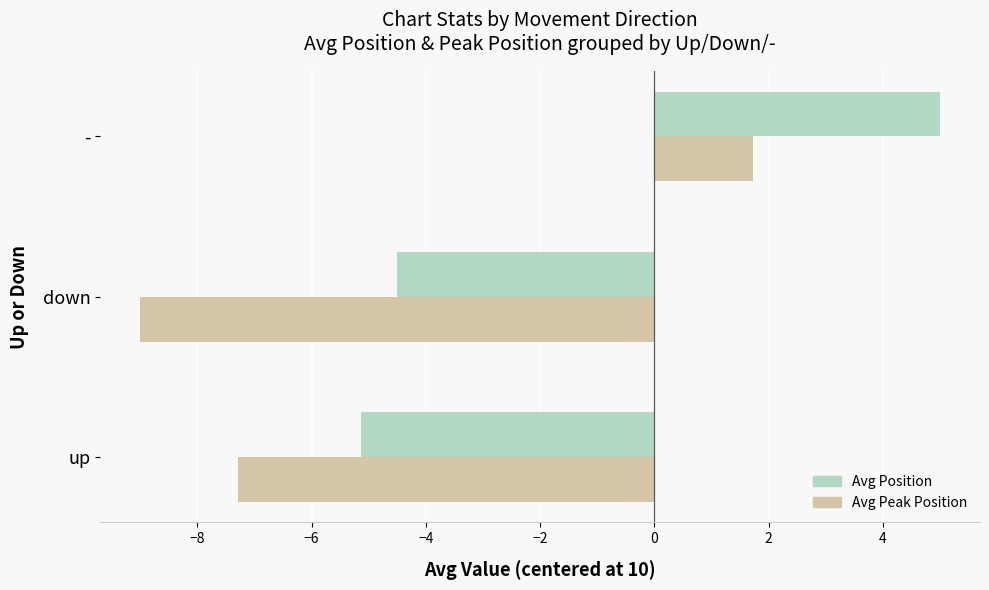

What is the difference between the highest and lowest values at up?

2.1